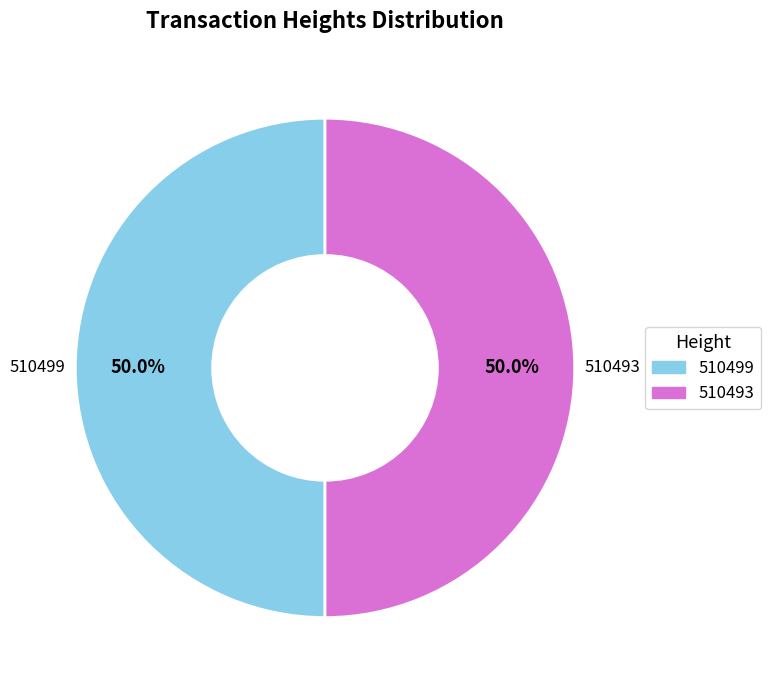

Approximately how many times larger is the value at 510499 compared to 510493?

1.0